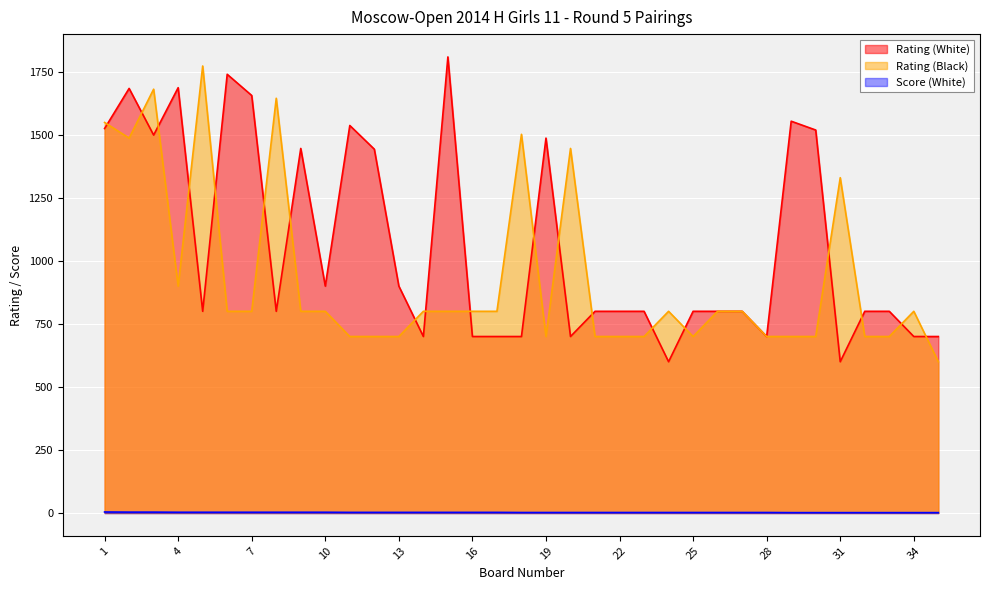

Rank the series at 5 from highest to lowest value.

Rating (Black), Rating (White), Score (White)